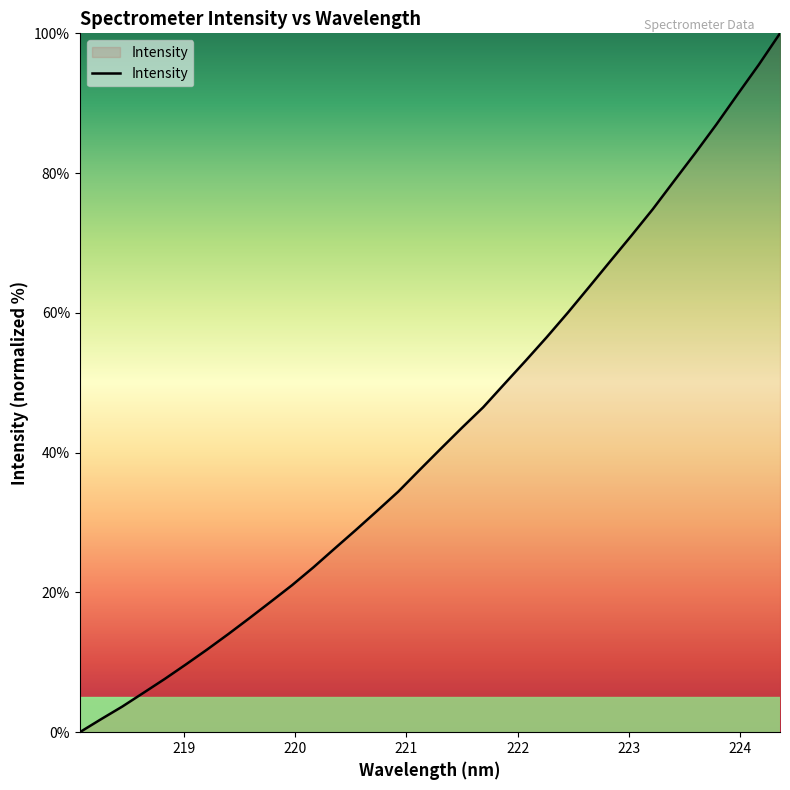

True or false: the data has more than 0 interior local peaks.

False